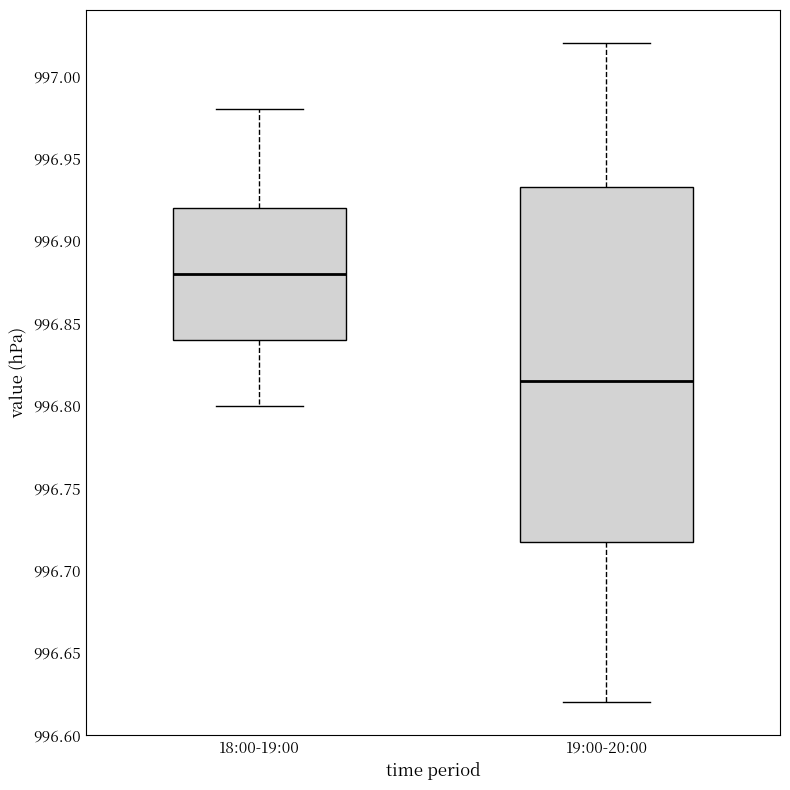

Reading left to right, read every box against the y-axis: the position of its median line, the range the box covers, and the ends of its whiskers. The values are not printed on the chart, so give them approximately, as read against the axis.

18:00-19:00: median 996.880, box 996.840 to 996.920, whiskers 996.800 to 996.980
19:00-20:00: median 996.815, box 996.720 to 996.935, whiskers 996.620 to 997.020